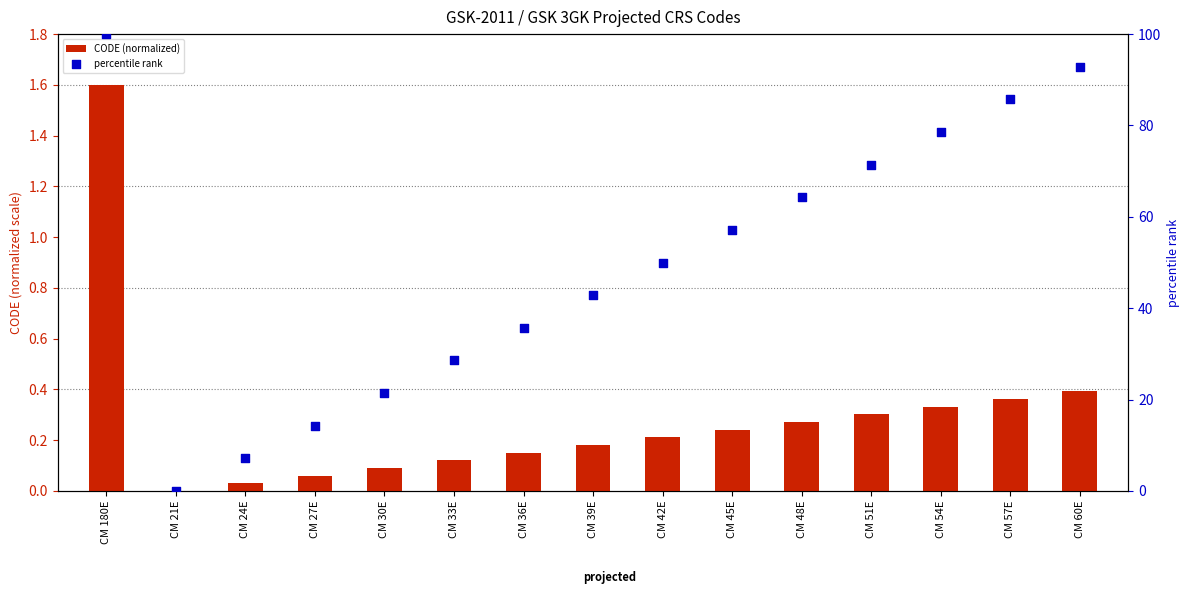

What are all the series names shown in the legend?

CODE (normalized), percentile rank